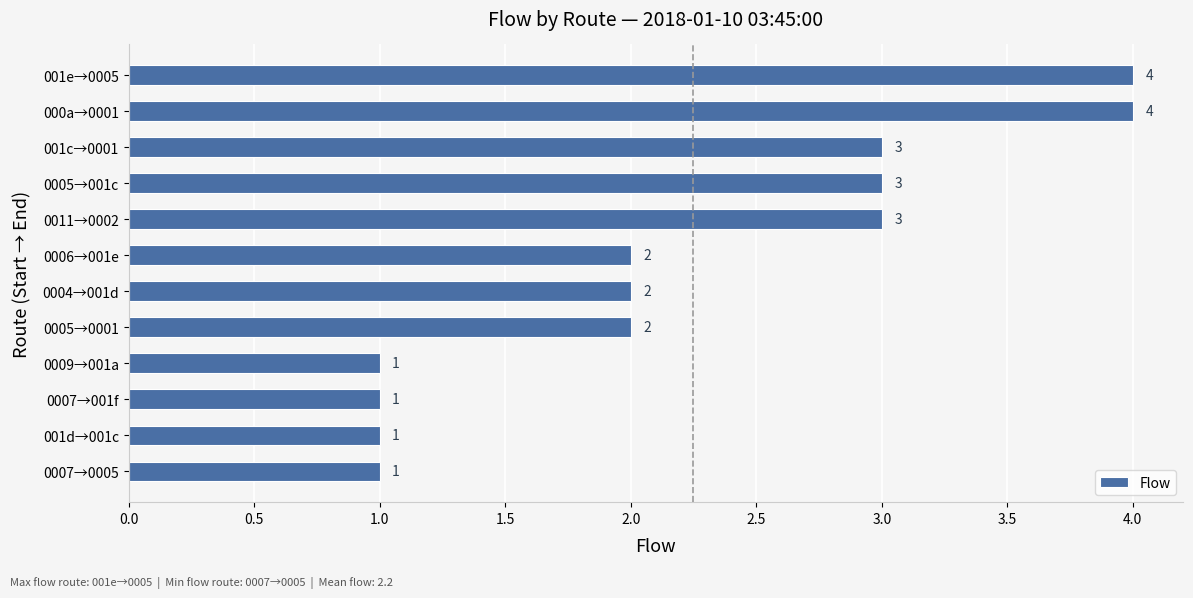

Reading bottom to top, extract all data points from this chart.

1	1	1	1	2	2	2	3	3	3	4	4